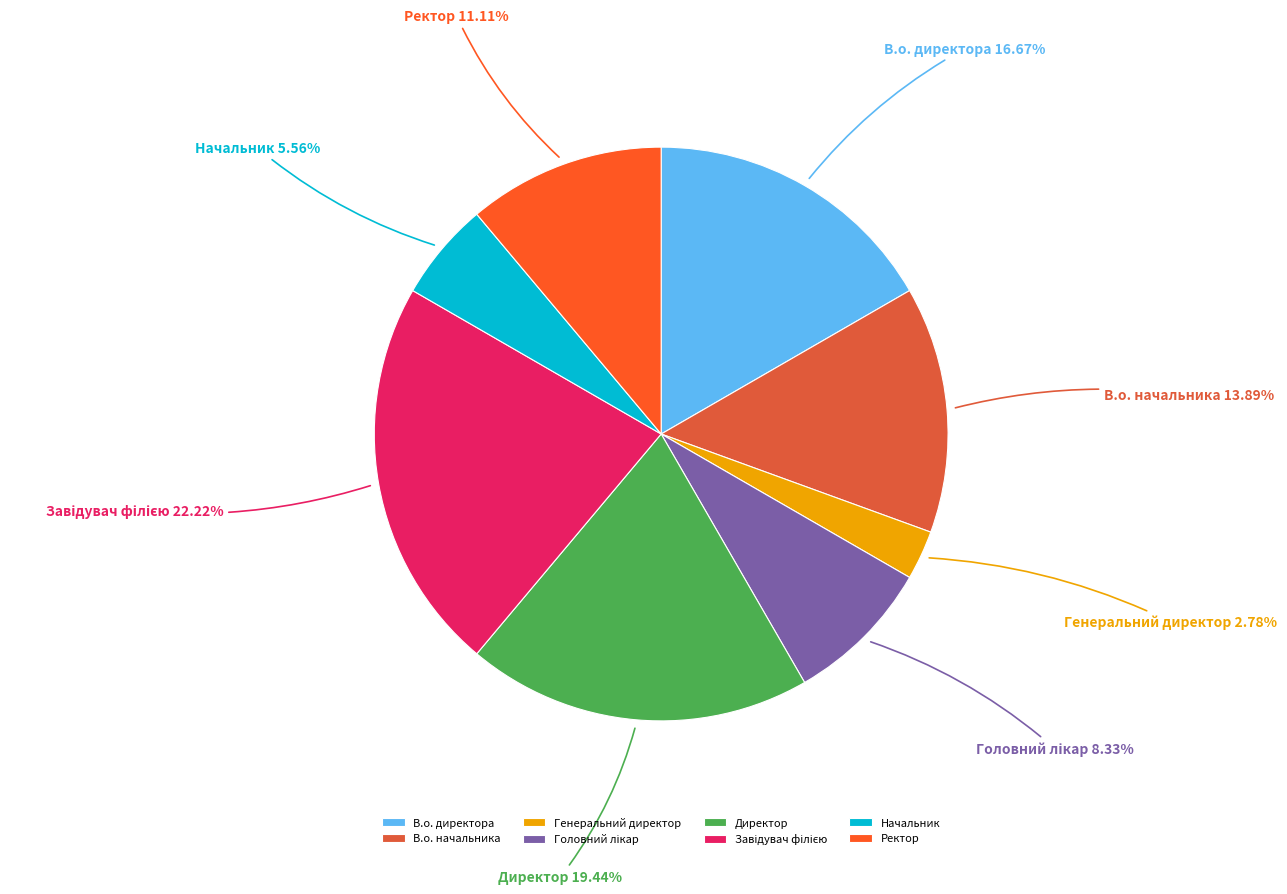

Does any single category account for the majority?

No